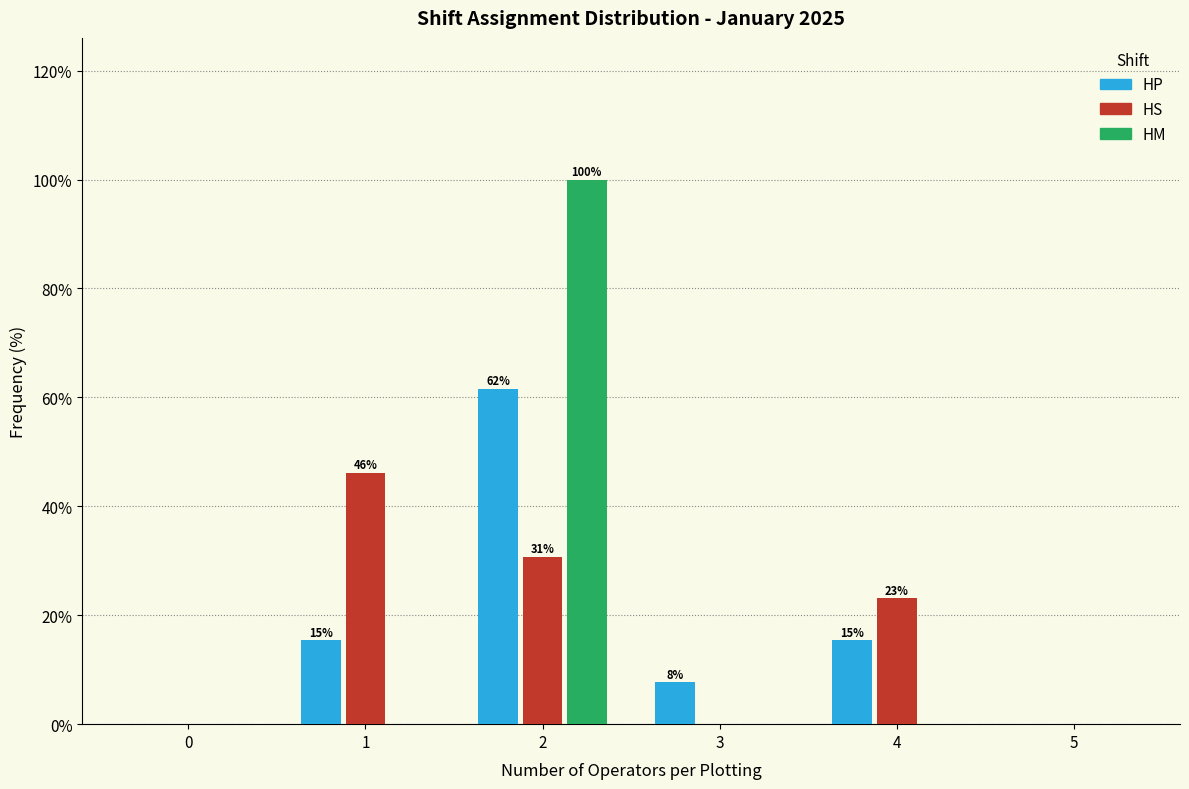

Reading left to right, list all the values displayed in this chart.

HP: 0=0.0	1=15.4	2=61.5	3=7.7	4=15.4	5=0.0
HS: 0=0.0	1=46.2	2=30.8	3=0.0	4=23.1	5=0.0
HM: 0=0.0	1=0.0	2=100.0	3=0.0	4=0.0	5=0.0